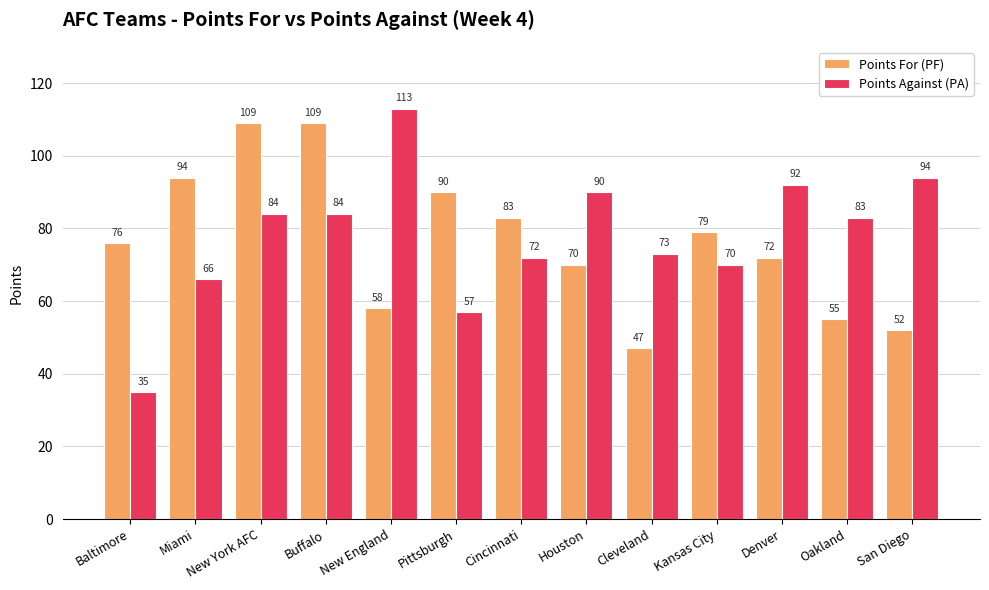

What is the label of the 7th bar from the right?

Cincinnati